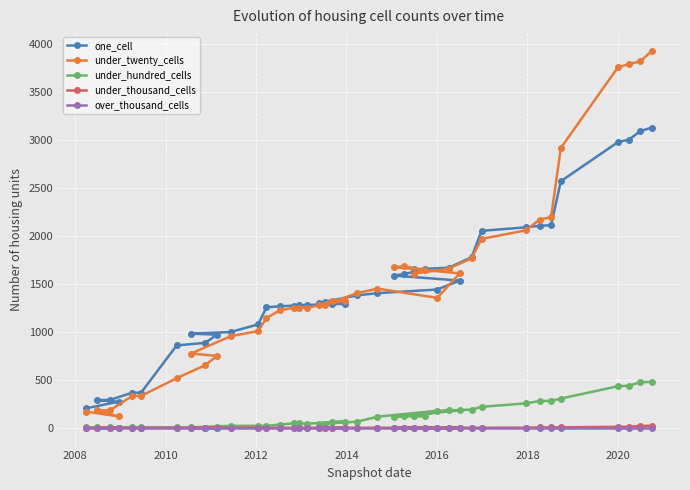

What is the greatest value displayed?

3925